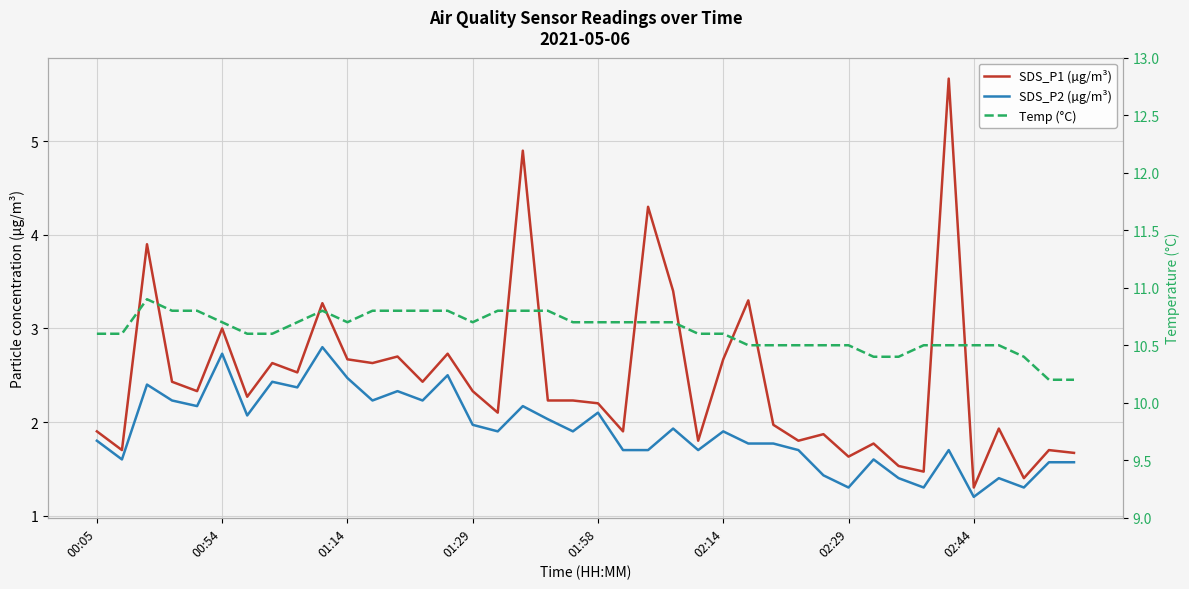

At how many categories does at least one series exceed 10?

40